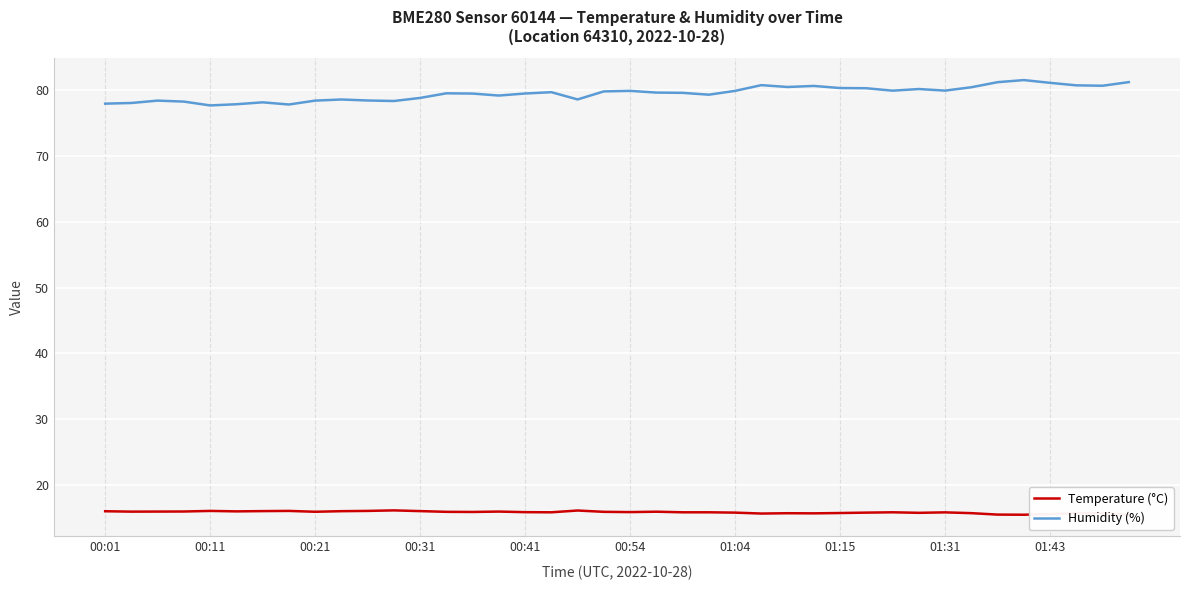

List the series in order of their overall mean, lowest first.

Temperature (°C), Humidity (%)